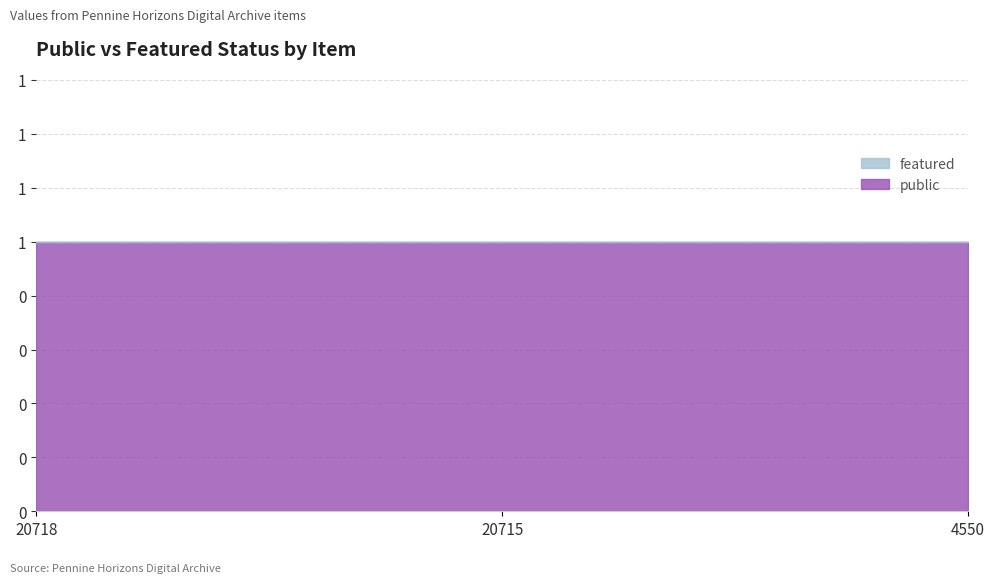

Which series has the largest range (max minus min)?

public